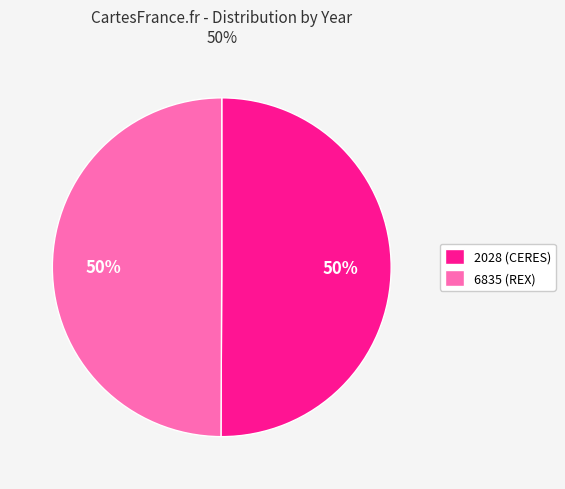

Is it true that 6835 (REX) is 50% of the pie?

True